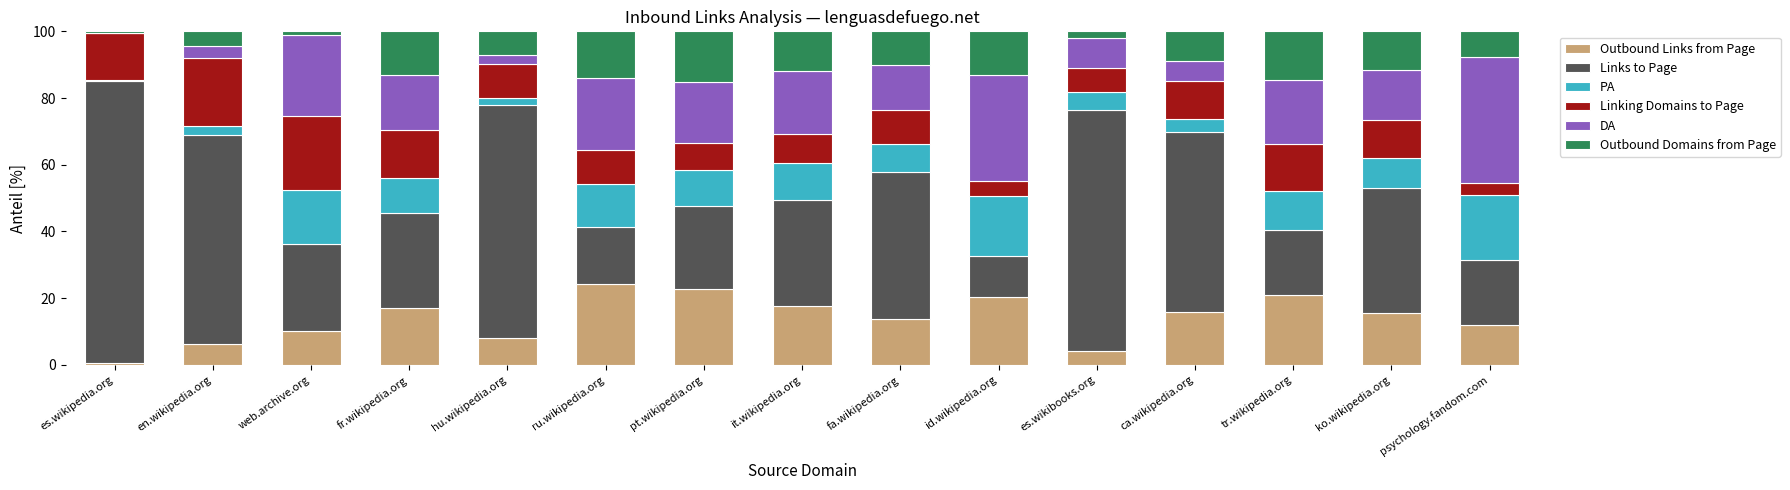

How many categories are shown in the chart?

15